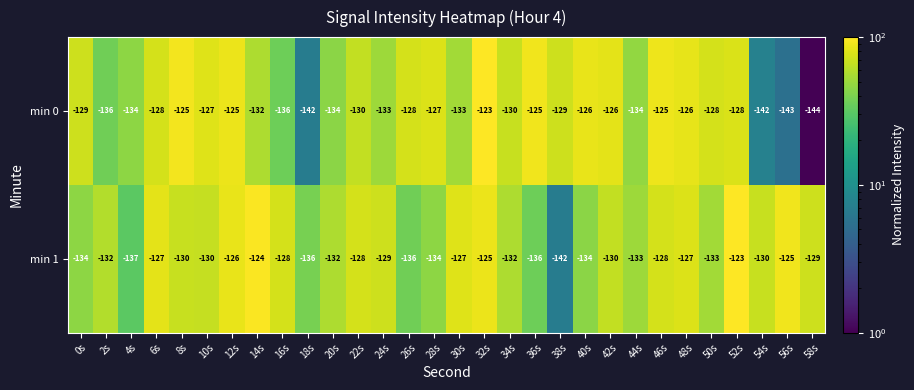

Where does the min 1 series first go above -130?

6s